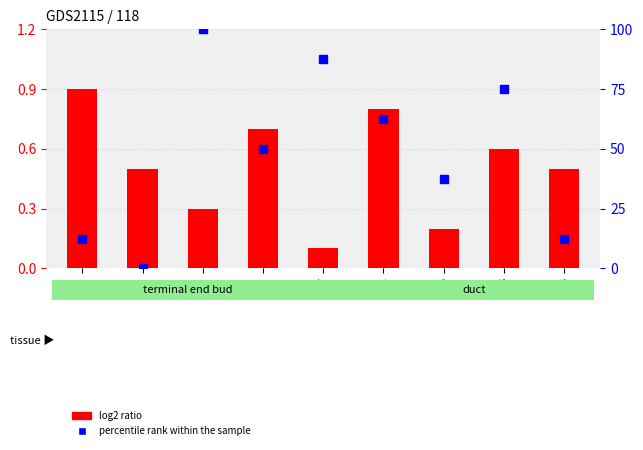

At which category is the sum across all series the highest?

6